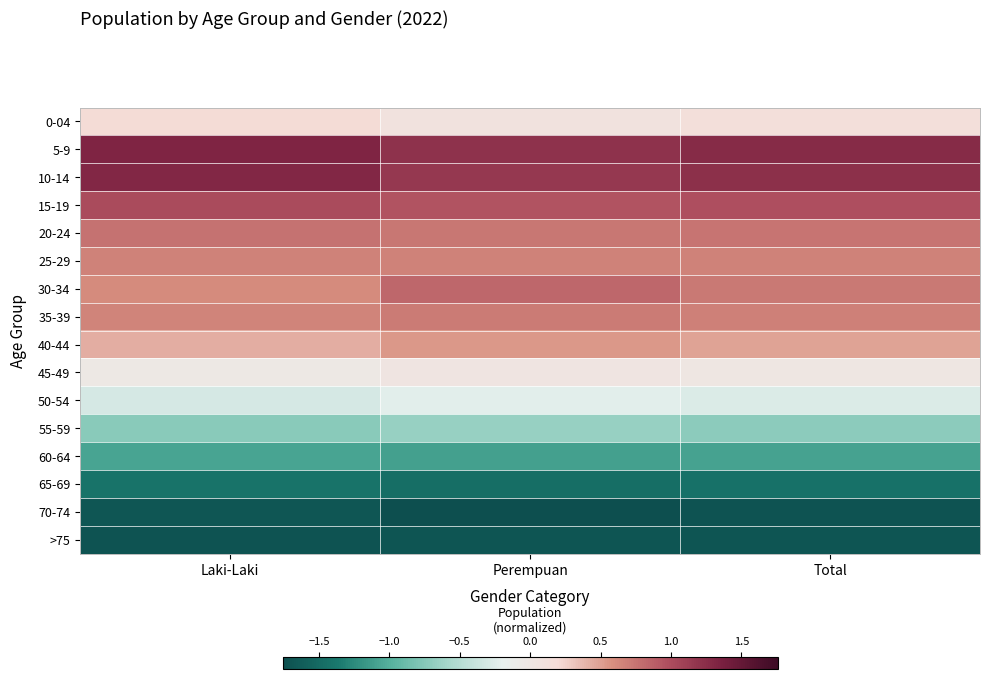

At which category is the sum across all series the highest?

Laki-Laki